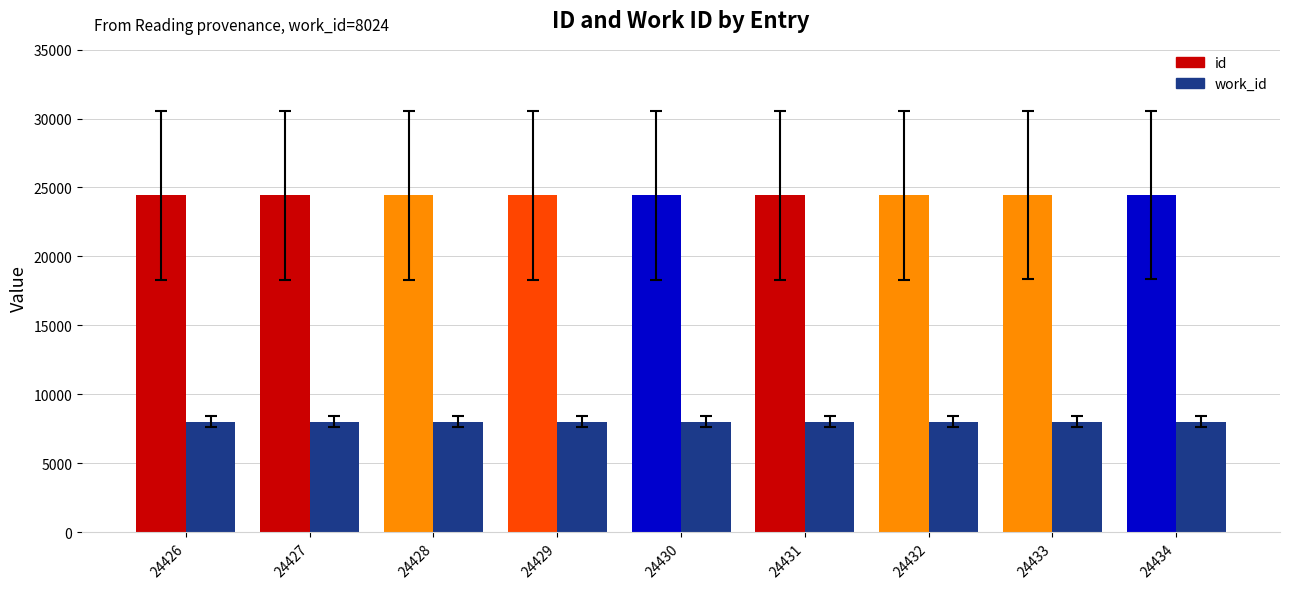

List the series in order of their overall mean, highest first.

id, work_id